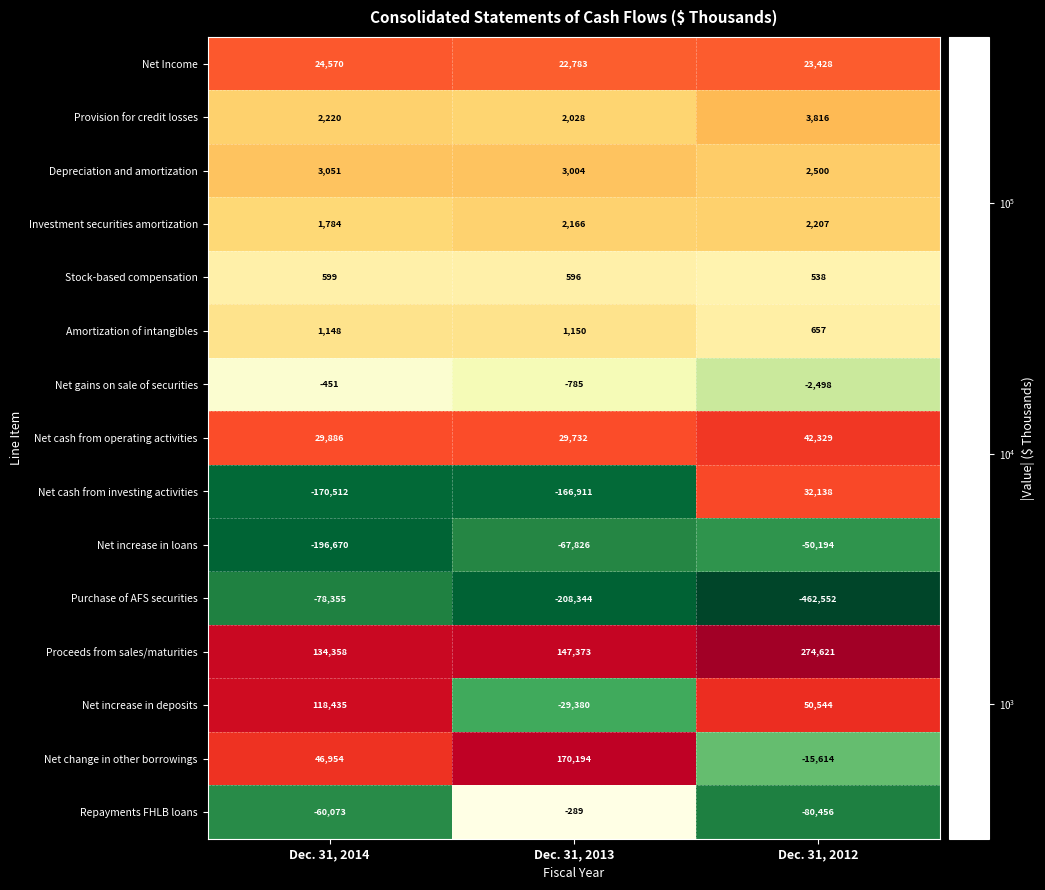

List the series in order of their peak value, lowest first.

Purchase of AFS securities, Net increase in loans, Net gains on sale of securities, Repayments FHLB loans, Stock-based compensation, Amortization of intangibles, Investment securities amortization, Depreciation and amortization, Provision for credit losses, Net Income, Net cash from investing activities, Net cash from operating activities, Net increase in deposits, Net change in other borrowings, Proceeds from sales/maturities